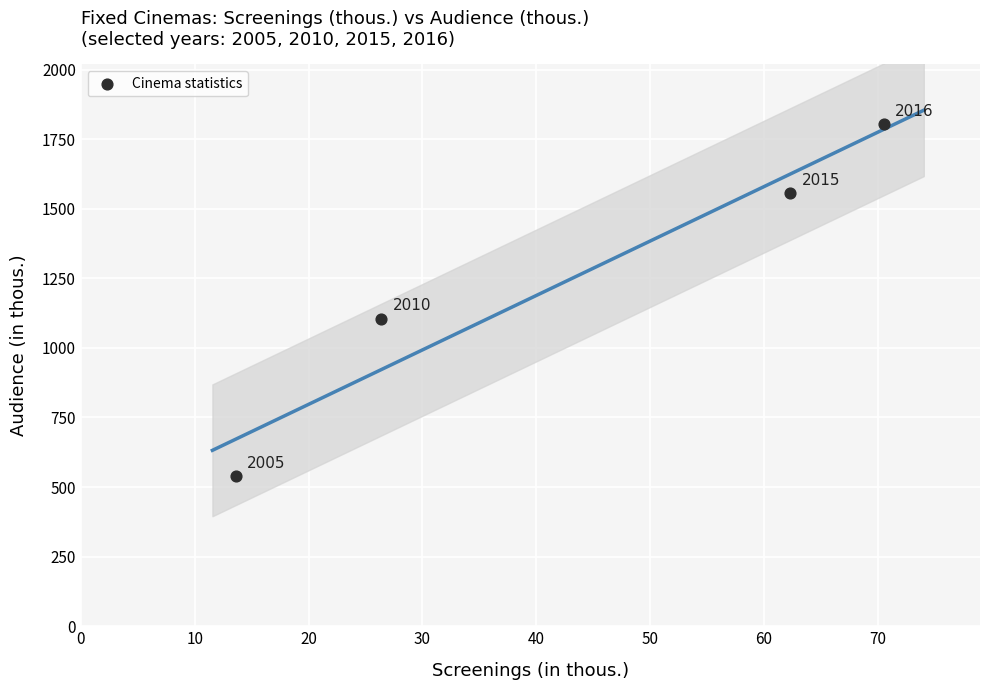

What Y value in the scatter plot is closest to 1171?

1105.5